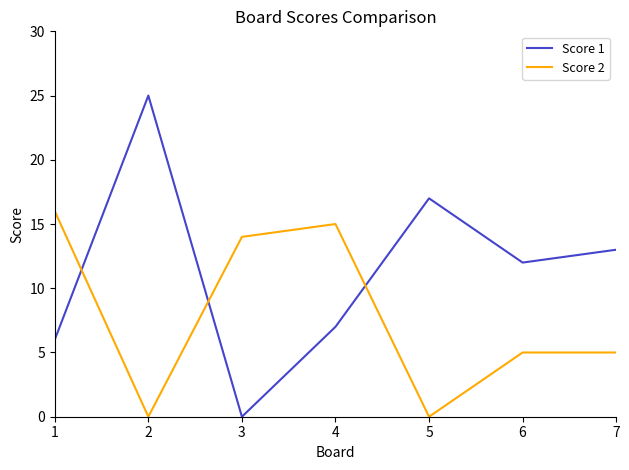

Reading left to right, what are all the values shown in this chart?

Score 1: 6	25	0	7	17	12	13
Score 2: 16	0	14	15	0	5	5